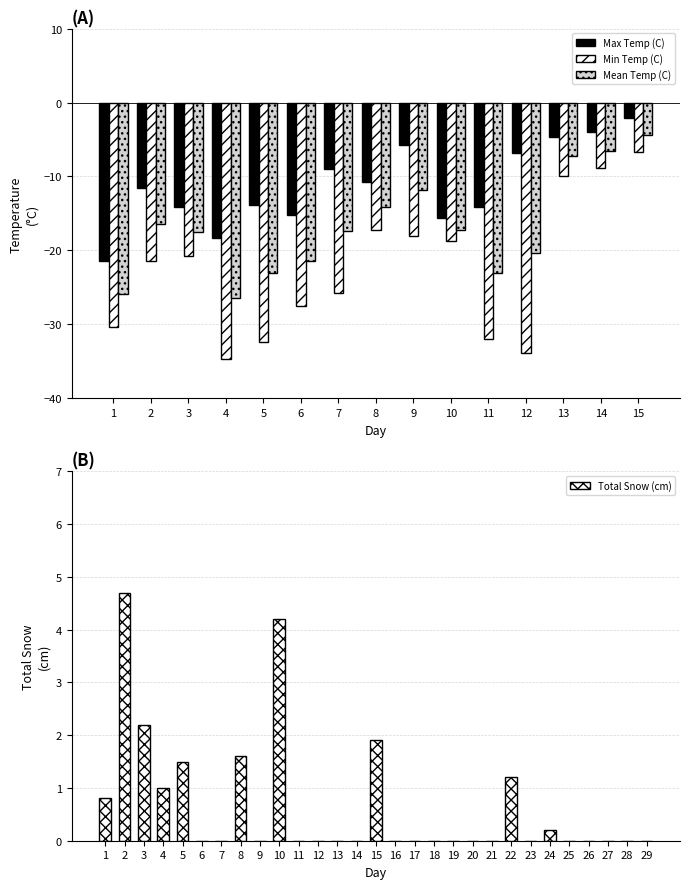

The Mean Temp (C) series shows -20.4 at 12. True or false?

True